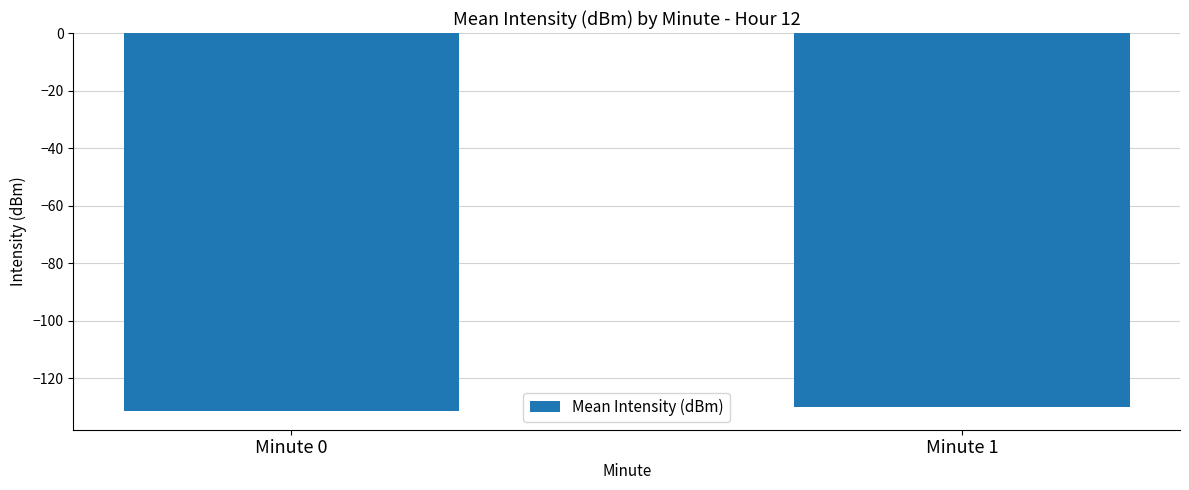

List the labels in order of value, smallest first.

Minute 0, Minute 1